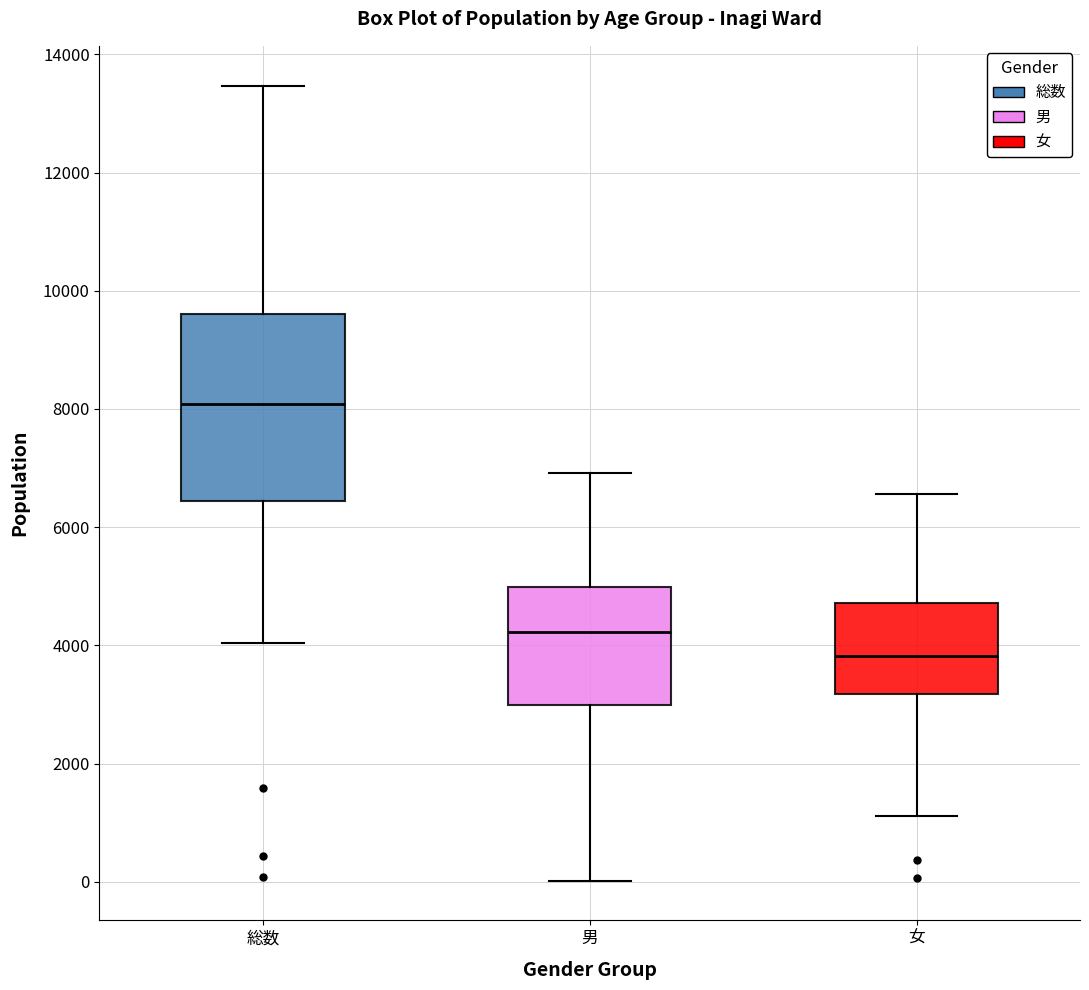

Which box's median line is the lowest?

女